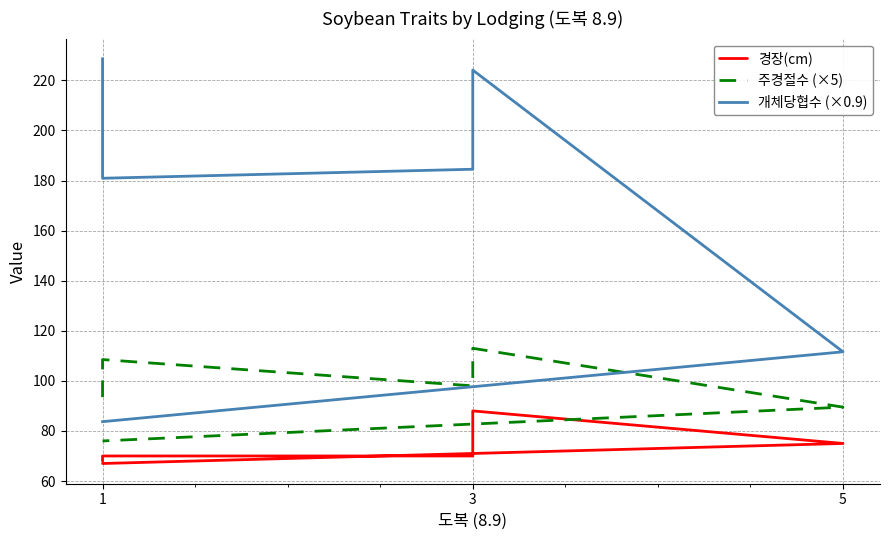

True or false: 경장(cm) and 개체당협수 (×0.9) cross at least once.

False